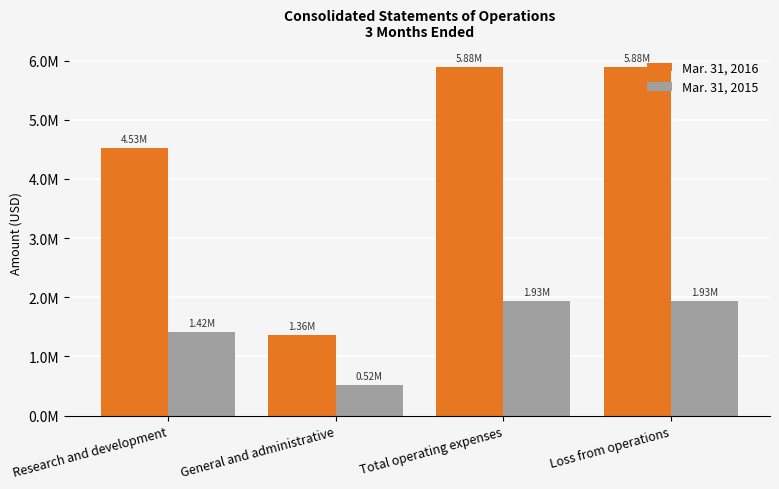

What is the difference between the Mar. 31, 2016 values at General and administrative and Research and development?

3169639